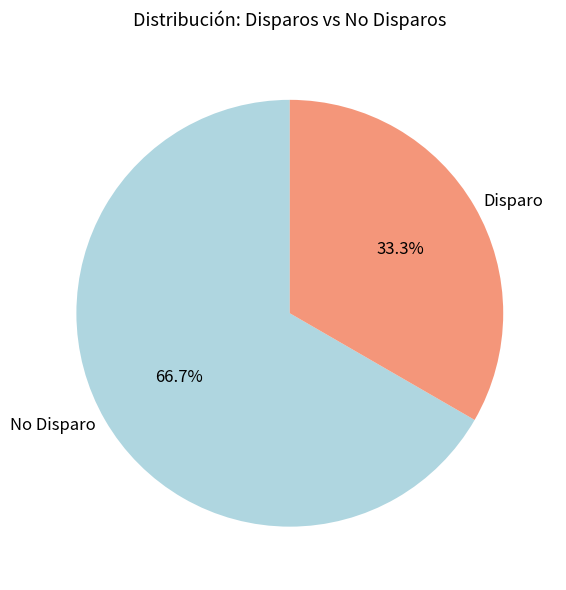

Count the number of slices in the pie.

2